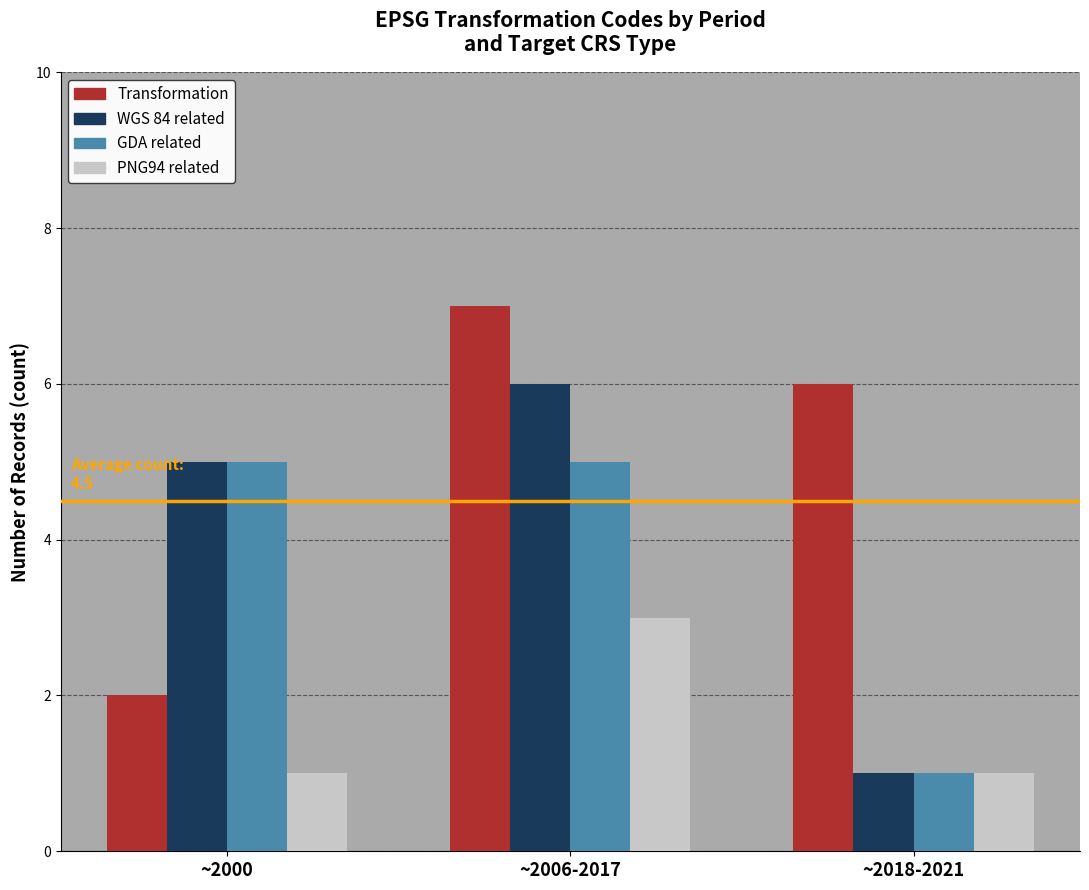

What is the sum of the GDA related values at ~2000 and ~2018-2021?

6